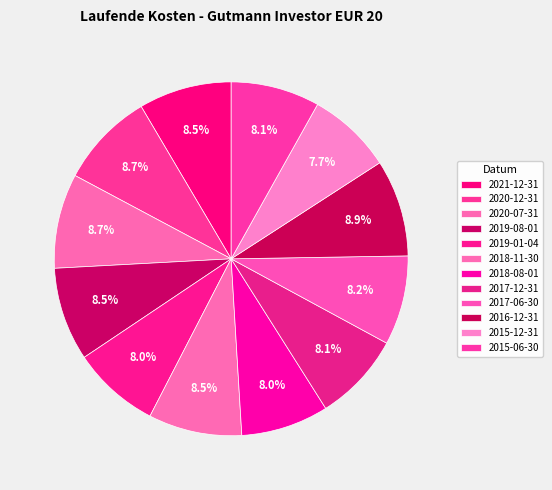

How many slices are in this pie chart?

12